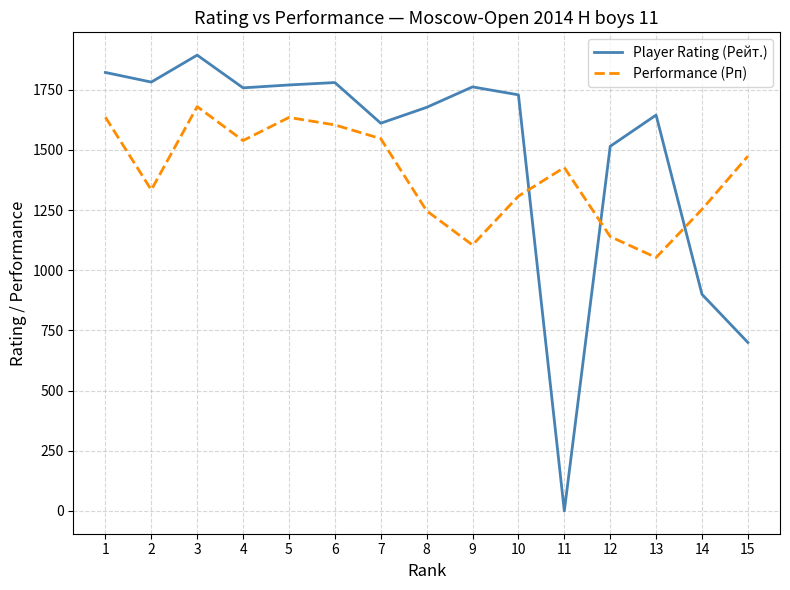

Rank the series by their average value, from highest to lowest.

Player Rating (Рейт.), Performance (Рп)